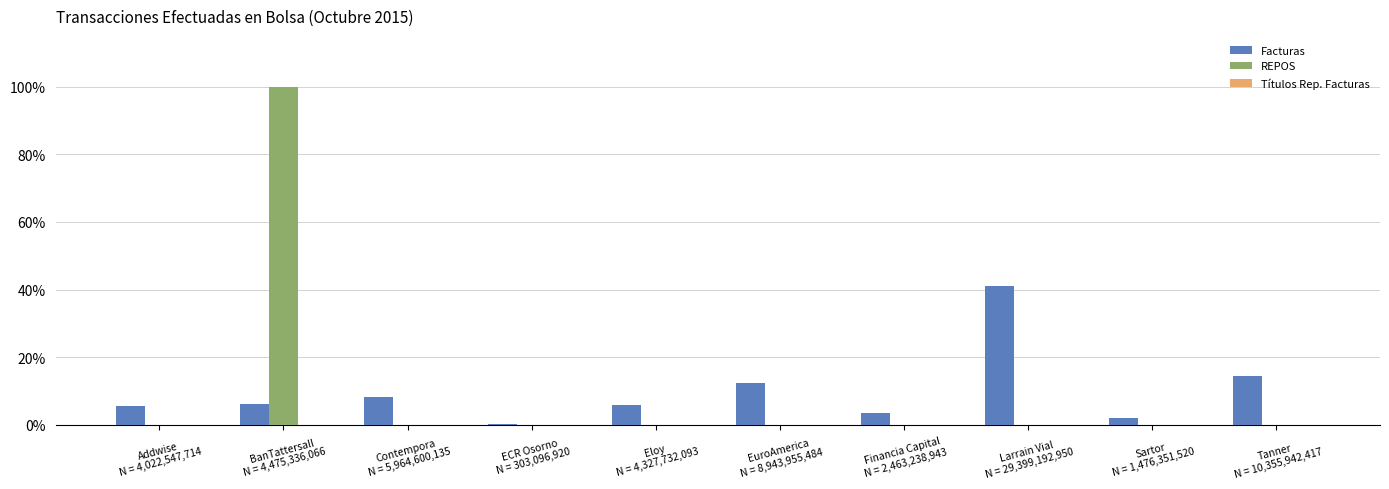

Does the chart contain stacked bars?

No